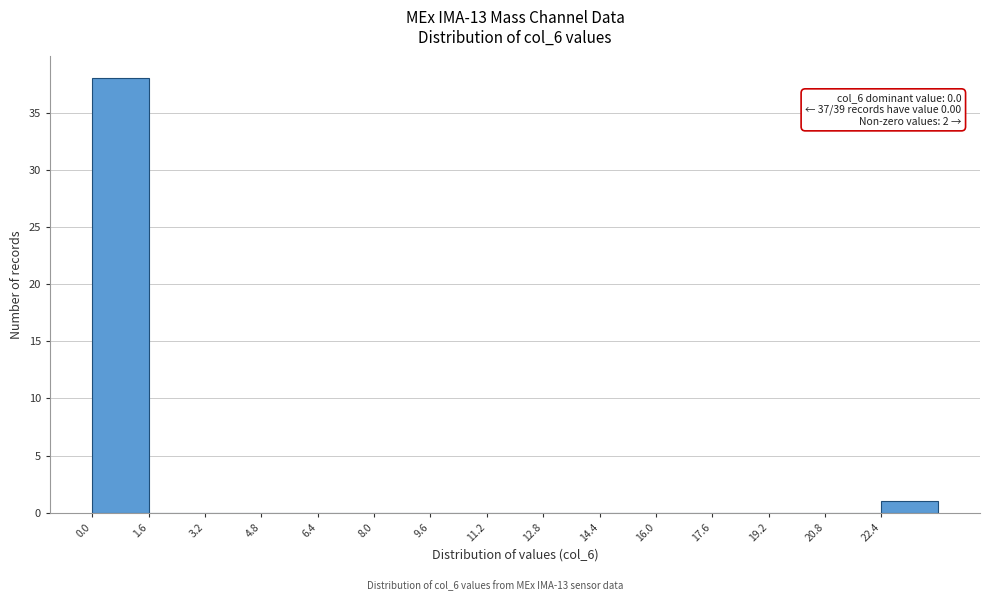

Which range on the x-axis has the tallest bar?

0.0 to 1.6